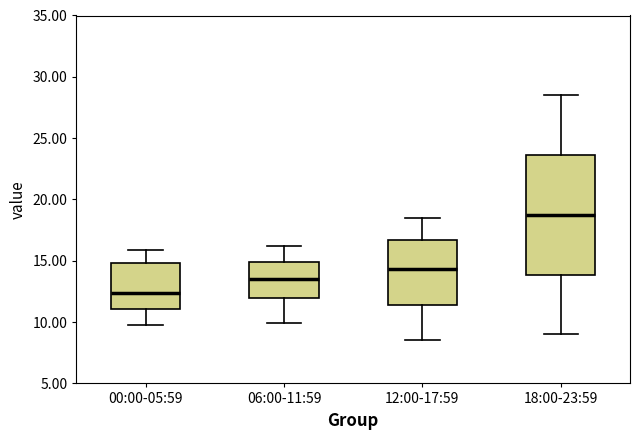

Reading left to right, read every box against the y-axis: the position of its median line, the range the box covers, and the ends of its whiskers. The values are not printed on the chart, so give them approximately, as read against the axis.

00:00-05:59: median 12.5, box 11.0 to 15.0, whiskers 9.5 to 16.0
06:00-11:59: median 13.5, box 12.0 to 15.0, whiskers 10.0 to 16.0
12:00-17:59: median 14.5, box 11.5 to 16.5, whiskers 8.5 to 18.5
18:00-23:59: median 19.0, box 14.0 to 23.5, whiskers 9.0 to 28.5